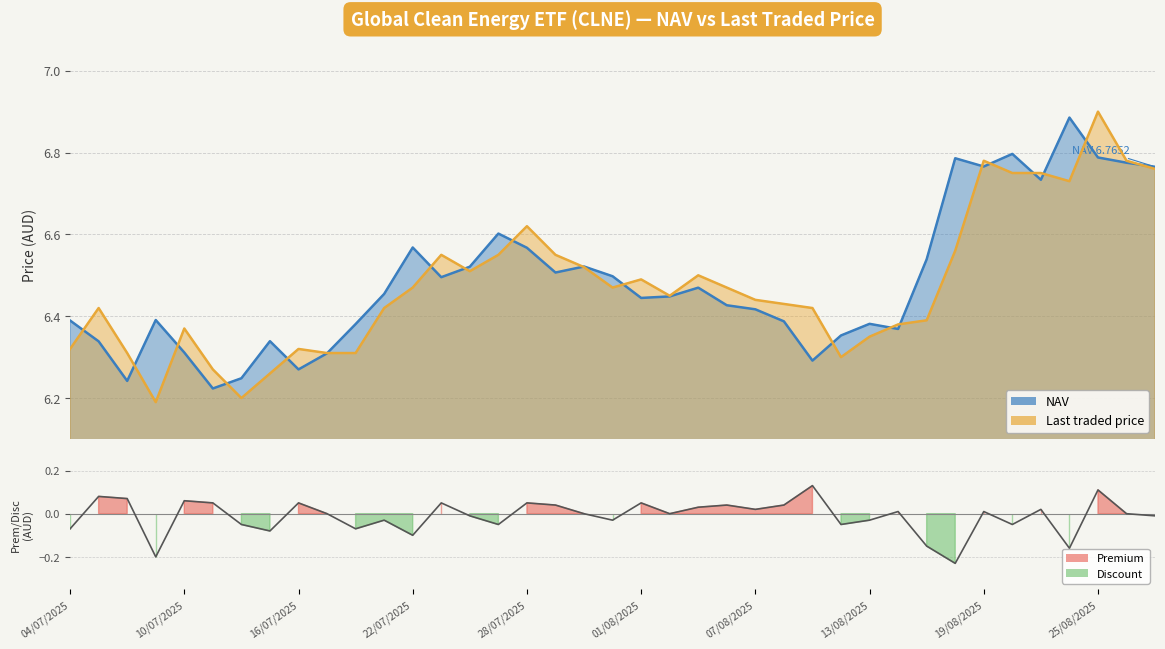

Which has a higher value, 05/08/2025 or 13/08/2025?

05/08/2025